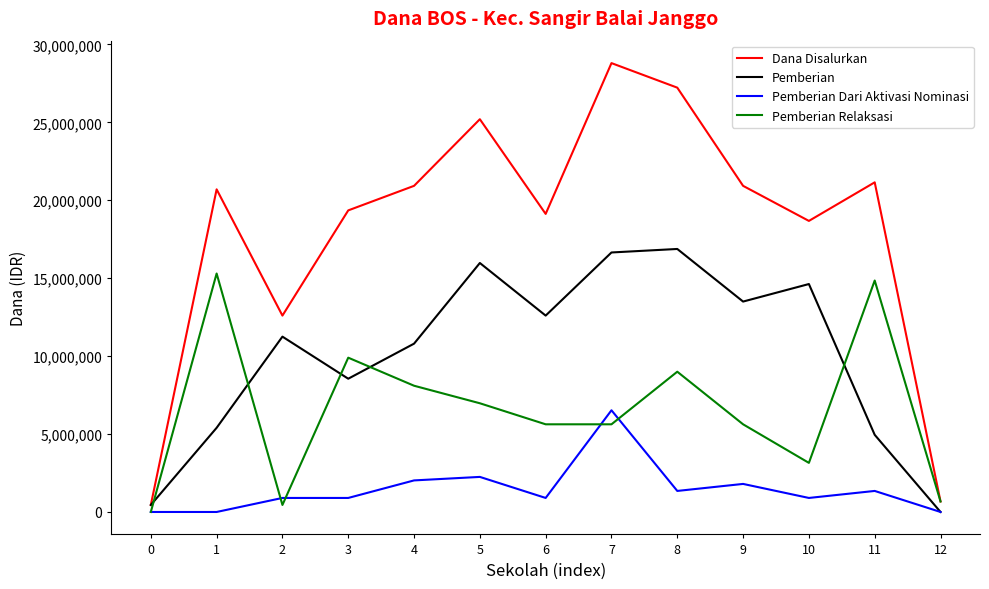

Which series has the widest spread of values?

Dana Disalurkan